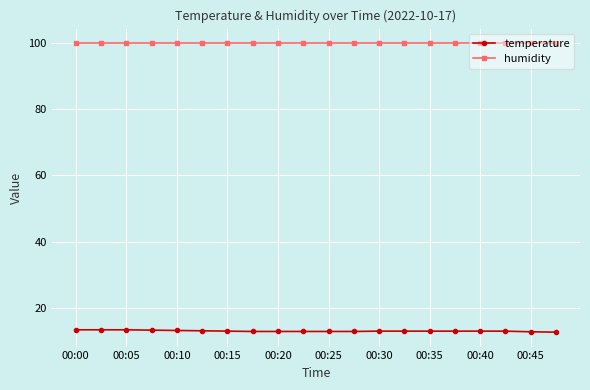

Which series has the widest spread of values?

temperature